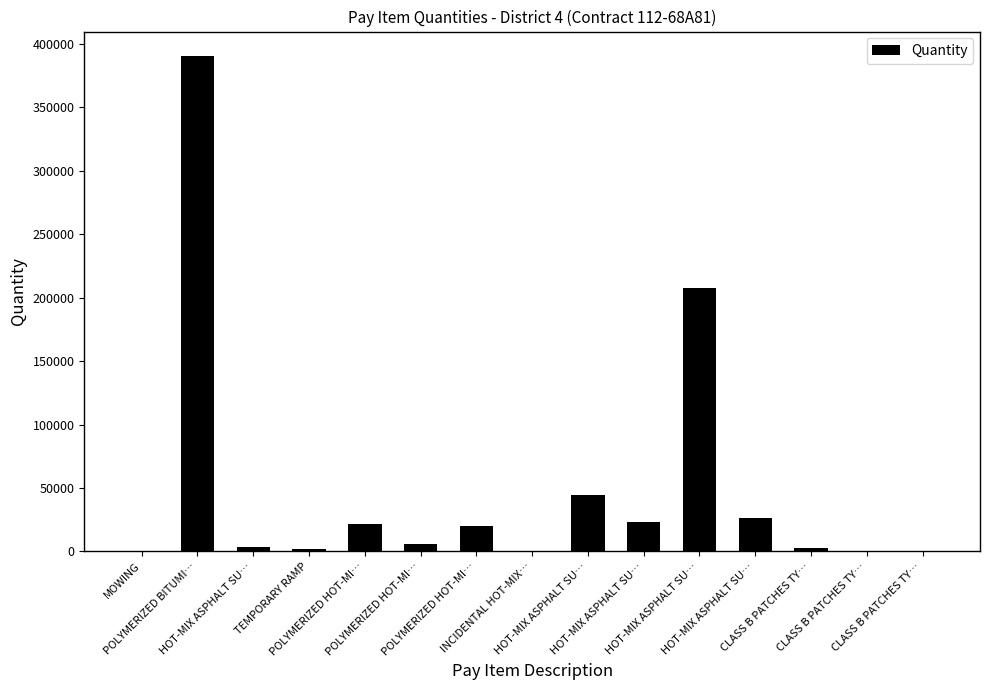

At which label is the value closest to 195126?

HOT-MIX ASPHALT SU…